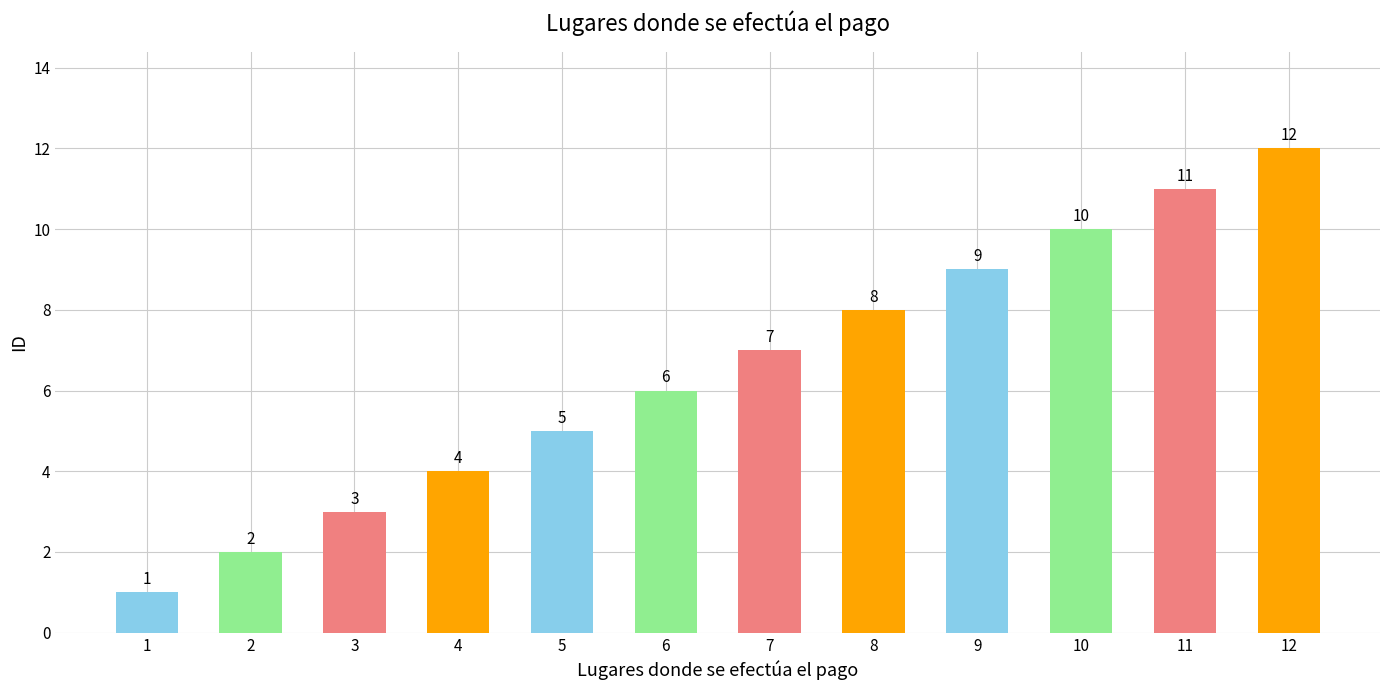

At which category does the chart reach its peak across all series?

12